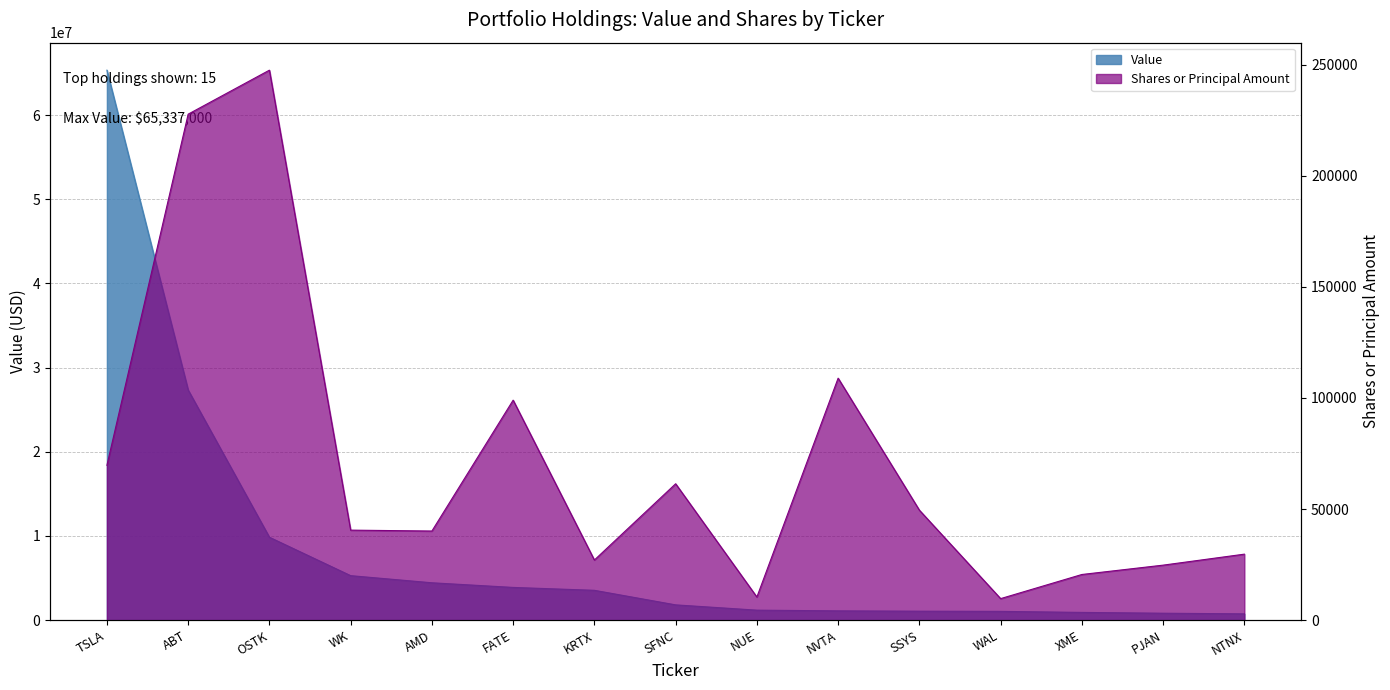

True or false: Value and Shares cross at least once.

False